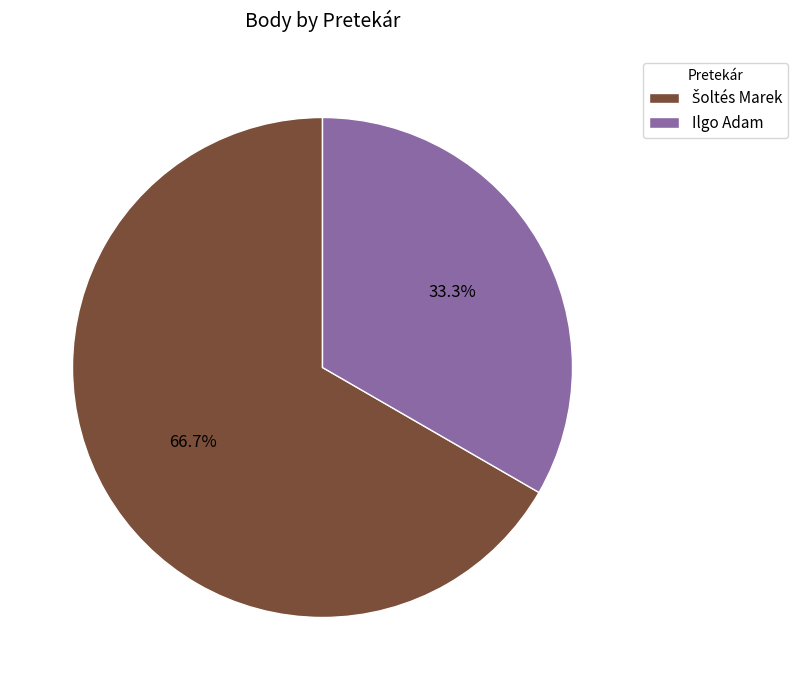

How many slices are in this pie chart?

2